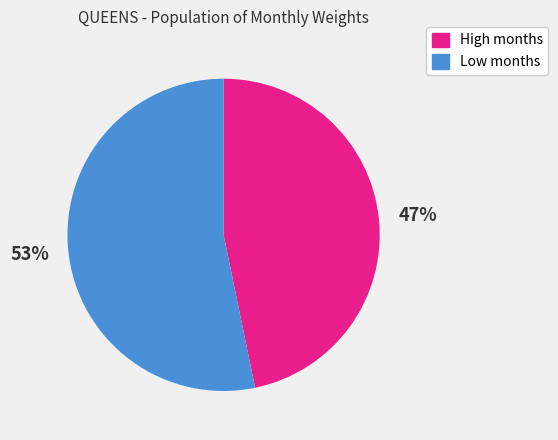

Count the number of slices in the pie.

2